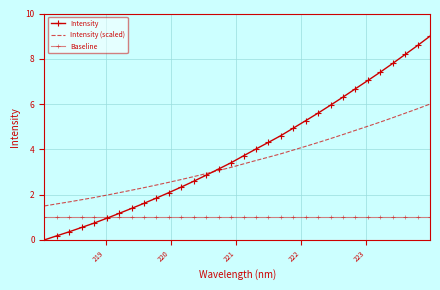

What is the average value of the Baseline series?

1.0